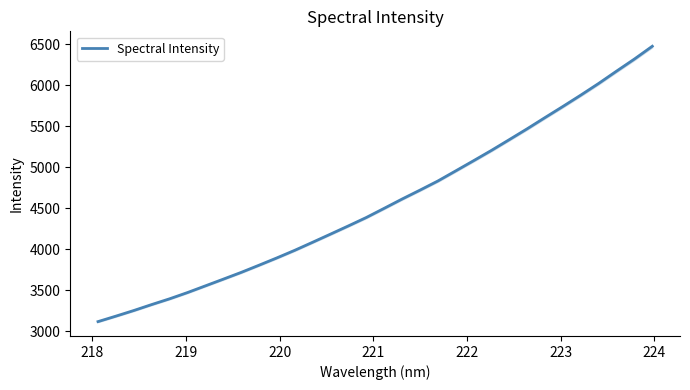

What is the highest value of the Spectral Intensity series?

6478.3